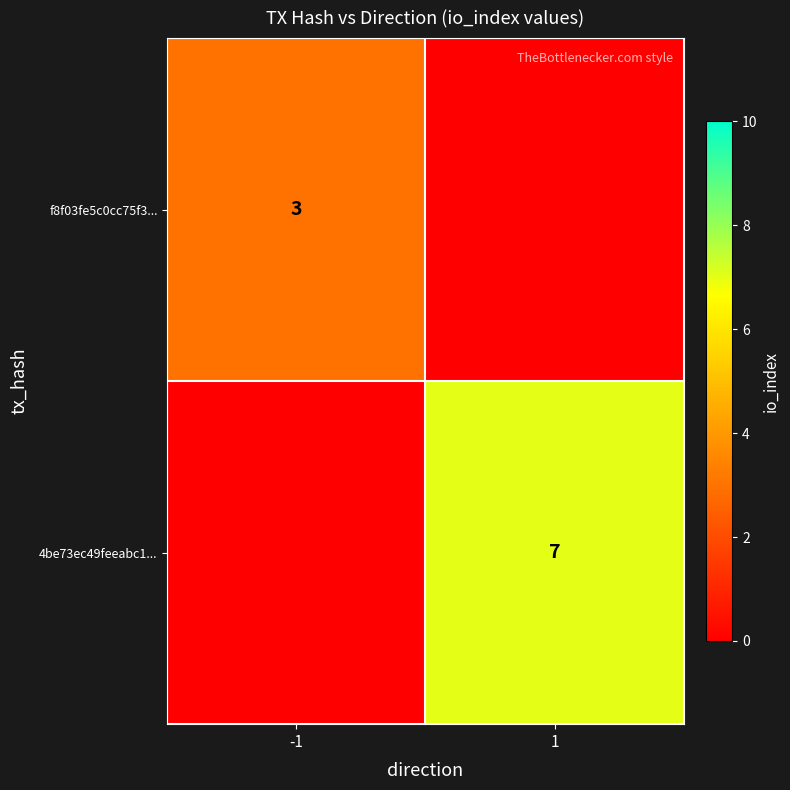

The value of 4be73ec49feeabc1... at 1 is 5. True or false?

False